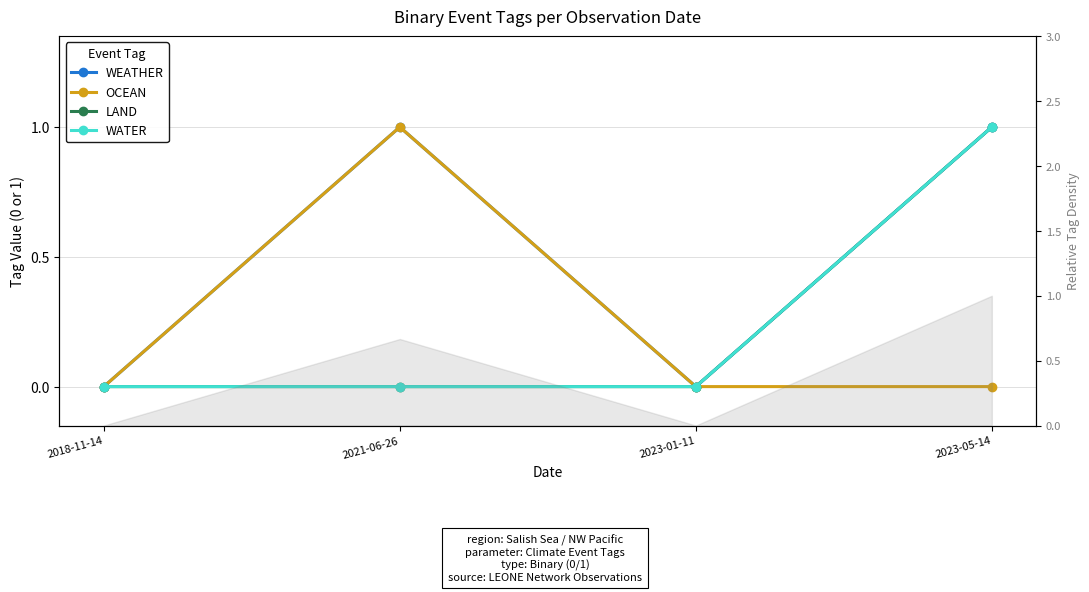

The value of LAND at 2018-11-14 is 0. True or false?

True